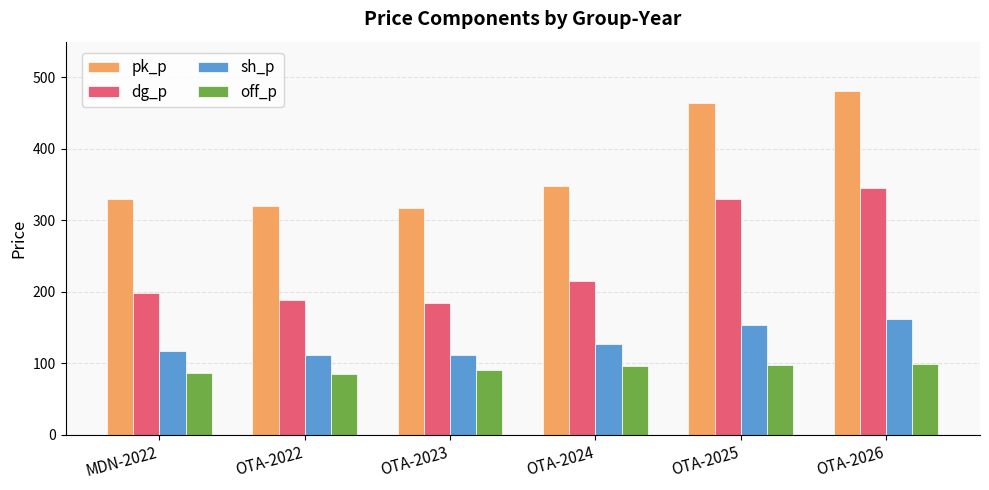

What is the difference between the off_p values at OTA-2023 and MDN-2022?

3.7